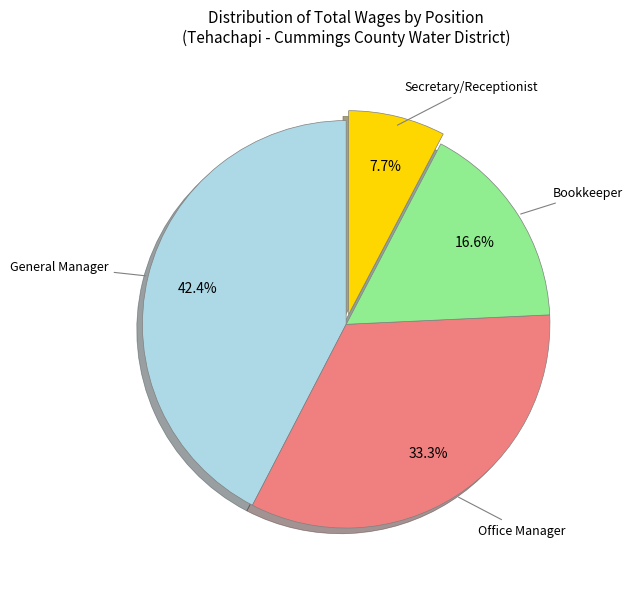

Is there any slice that represents more than half of the pie?

No